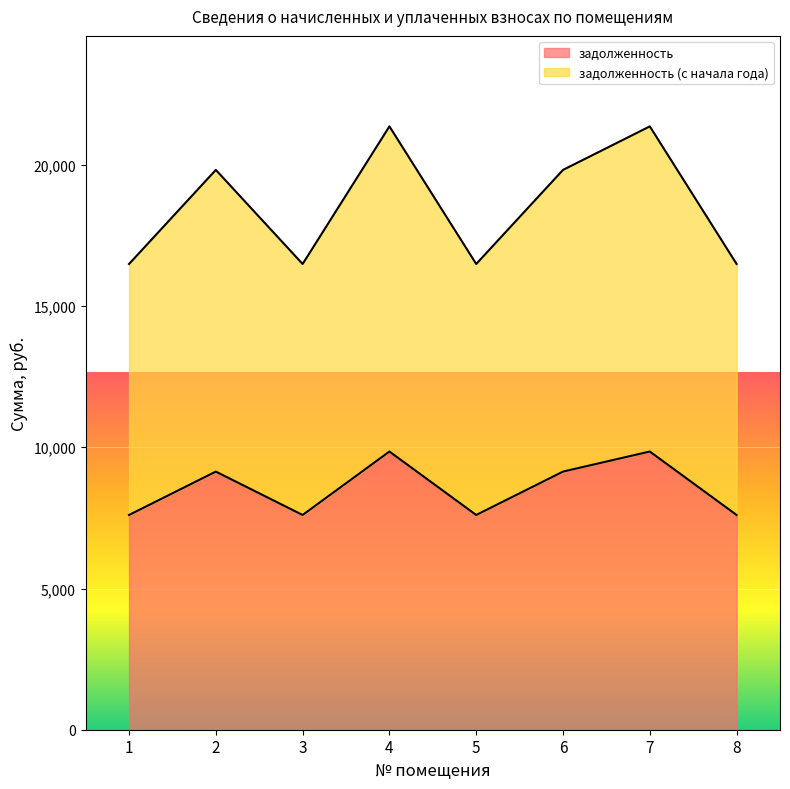

What is the difference between the задолженность values at 3 and 6?

1536.0